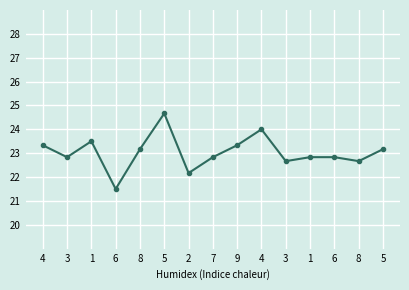

How many lines are shown in the chart?

1